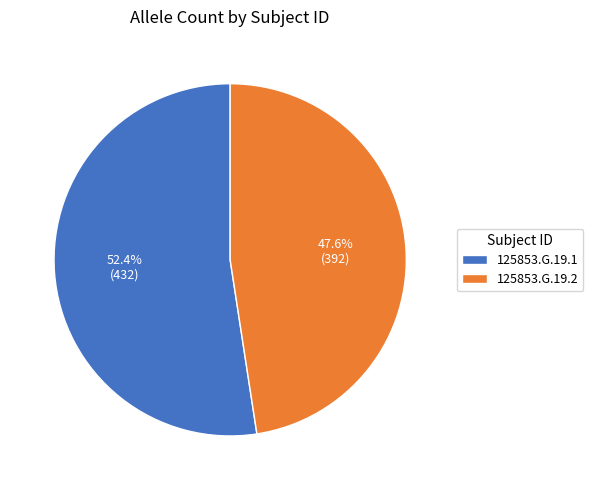

Is it true that 125853.G.19.1 is 52% of the pie?

True